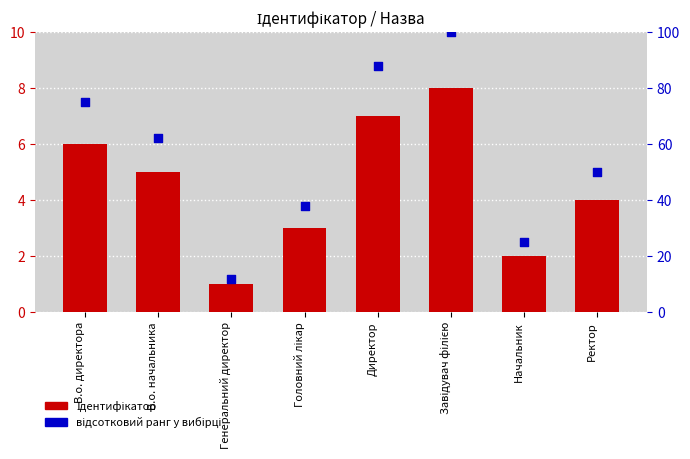

Which series has the largest total across all categories?

відсотковий ранг у вибірці